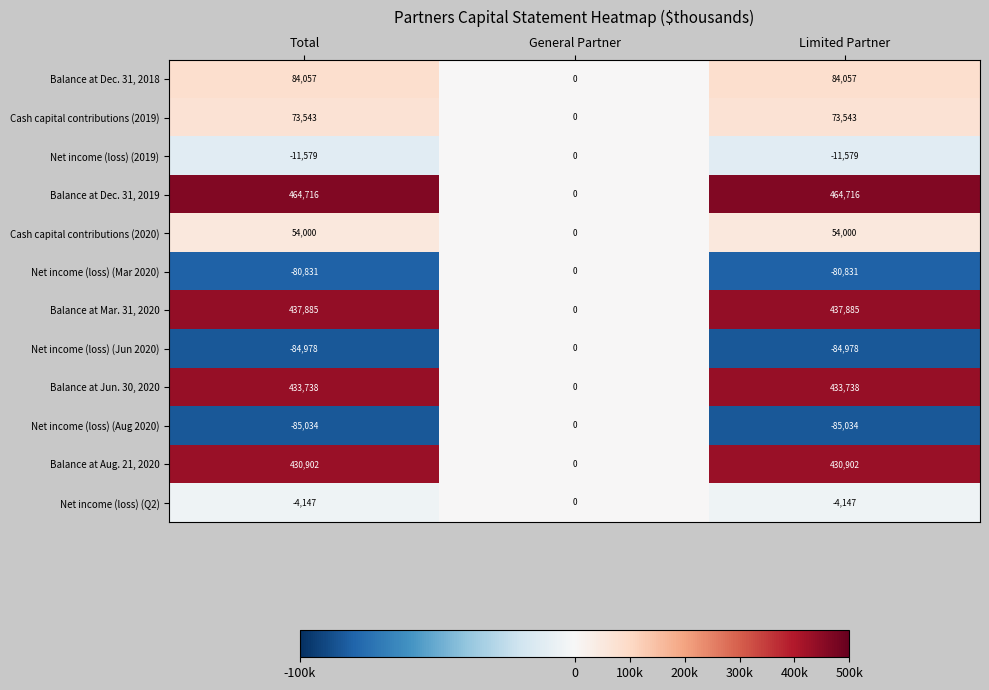

Which series has the largest range (max minus min)?

Balance at Dec. 31, 2019